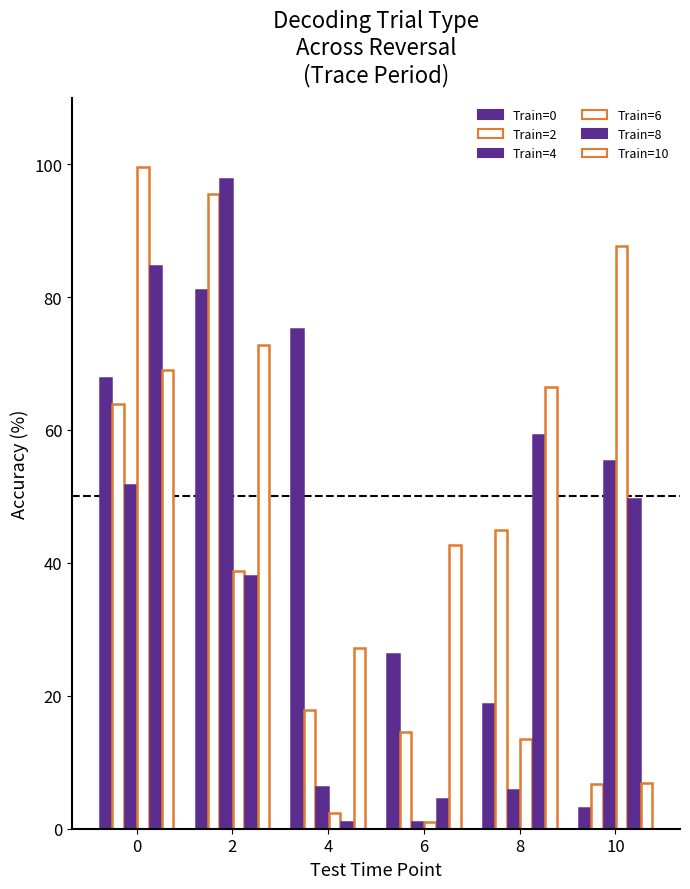

Which series has the widest spread of values?

Train=6